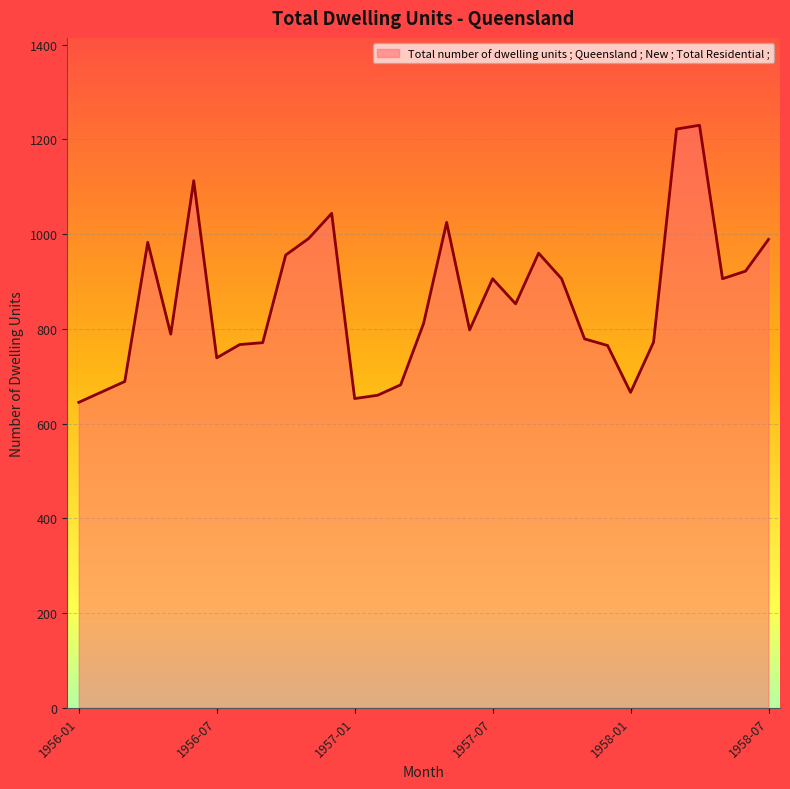

What is the maximum value shown in the chart?

1230